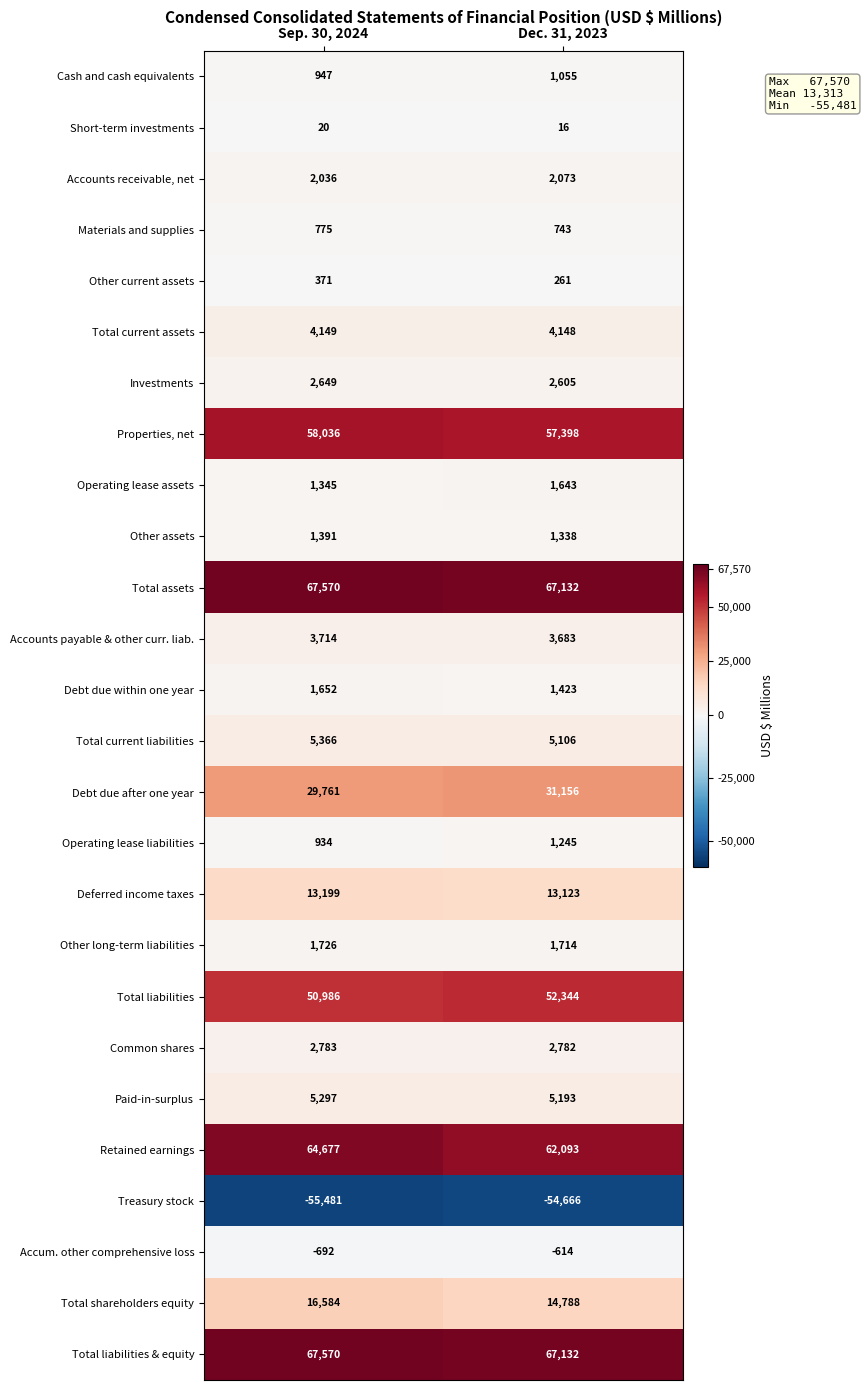

What is the difference between the maximum and minimum values in the Debt due after one year series?

1395